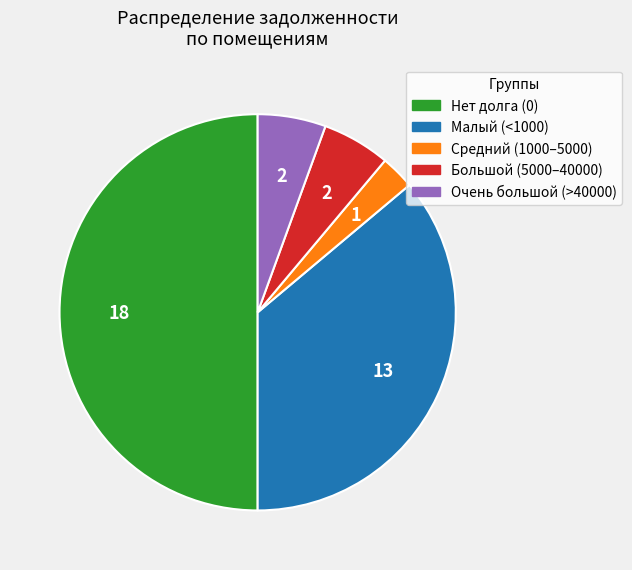

Count the number of slices in the pie.

5